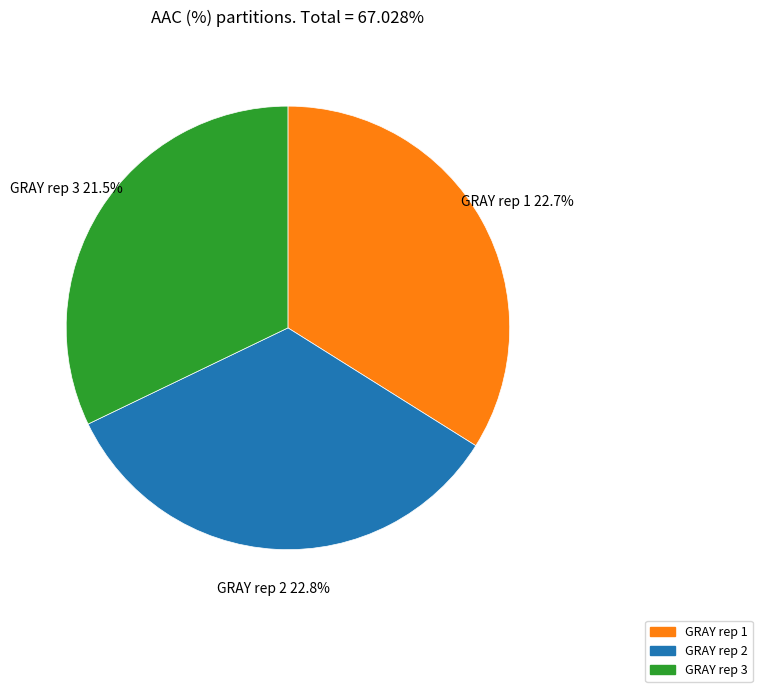

Count the number of slices in the pie.

3